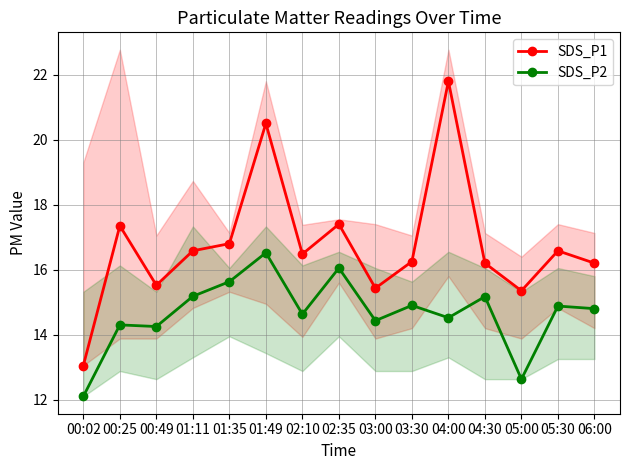

True or false: SDS_P2 has more than 1 points higher than both neighbors.

True